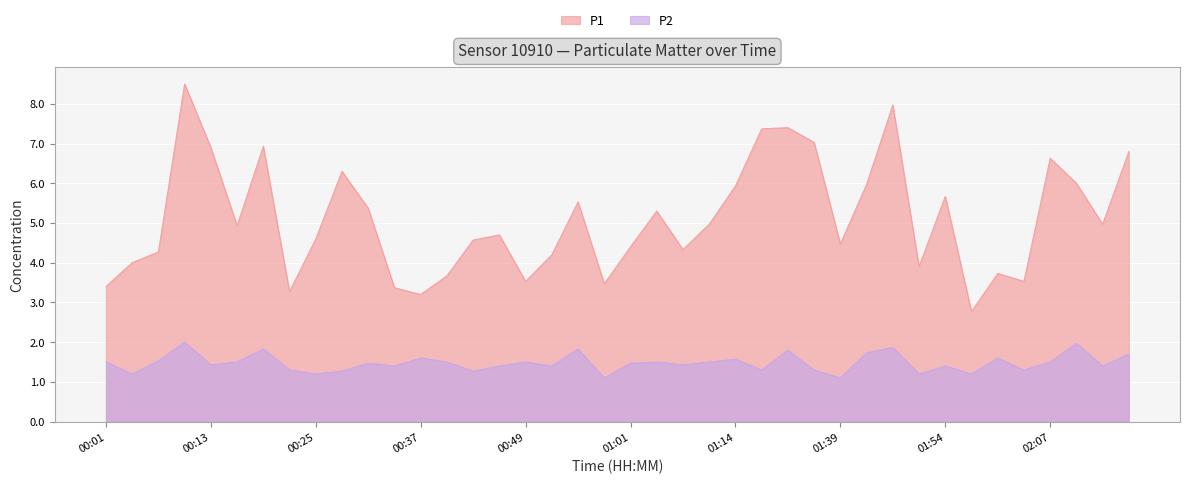

What is the difference between the P2 values at 00:34 and 01:39?

0.3